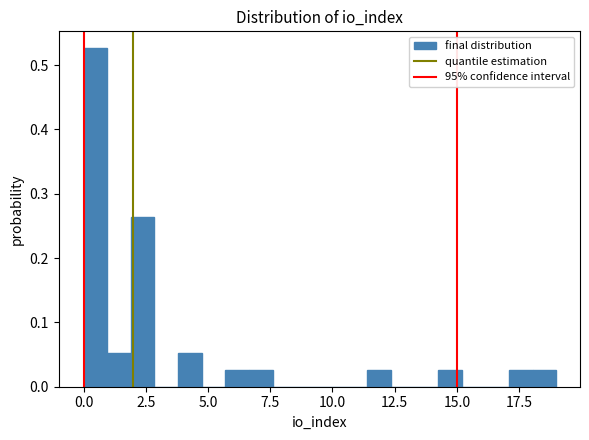

Around what value on the x-axis is the tallest bar? Give the approximate position of its centre, as read against the axis.

0.5